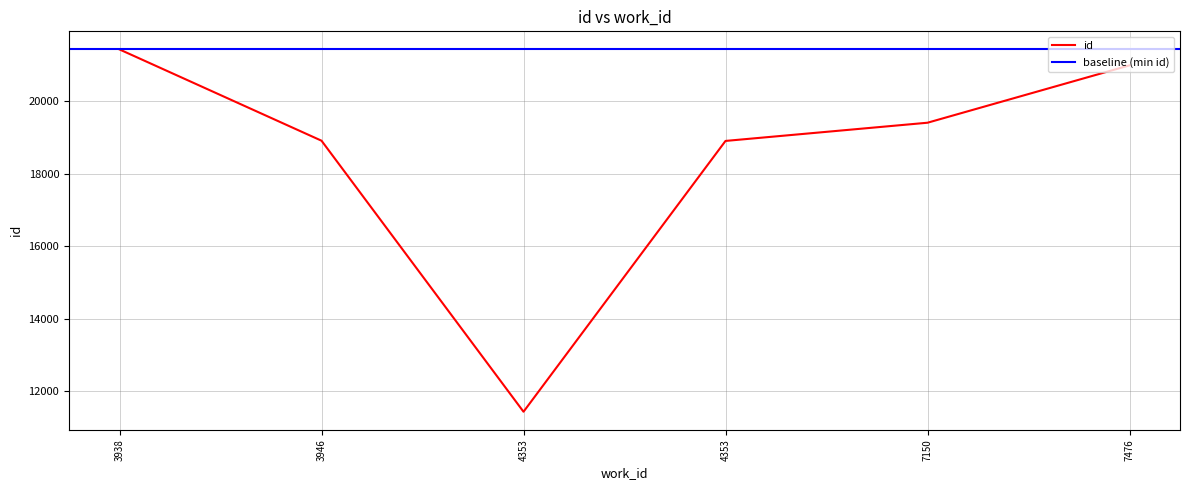

What is the difference between the values at 7476 and 7150?

1582